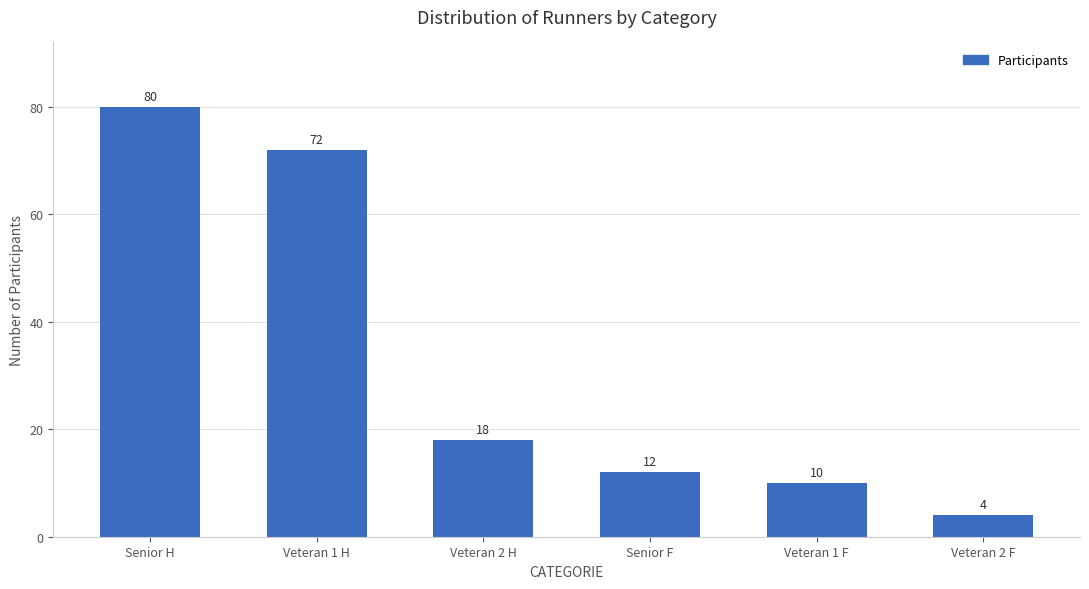

What is the maximum value shown in the chart?

80